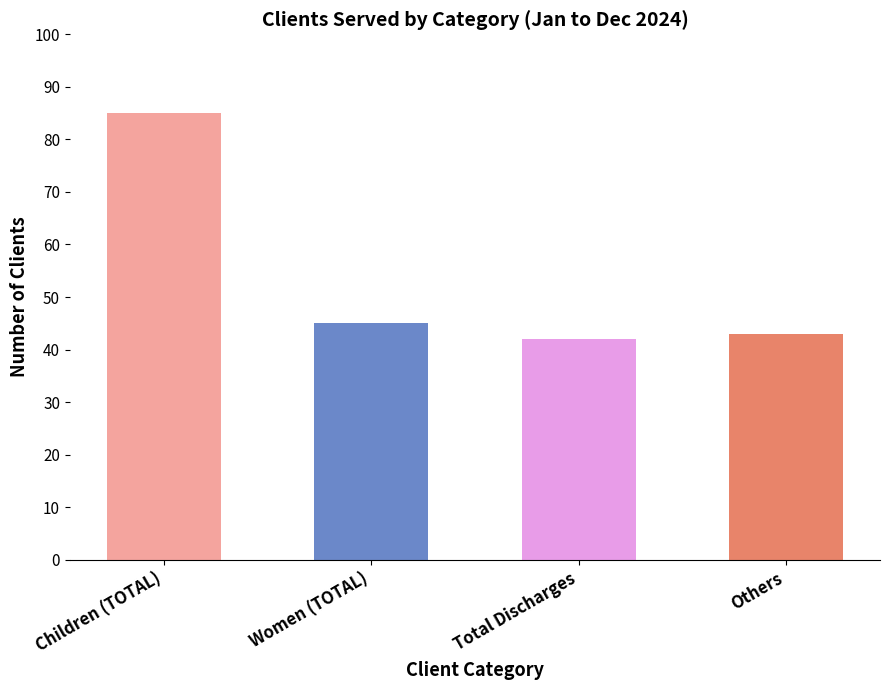

Reading right to left, extract all data points from this chart.

Others=43	Total Discharges=42	Women (TOTAL)=45	Children (TOTAL)=85